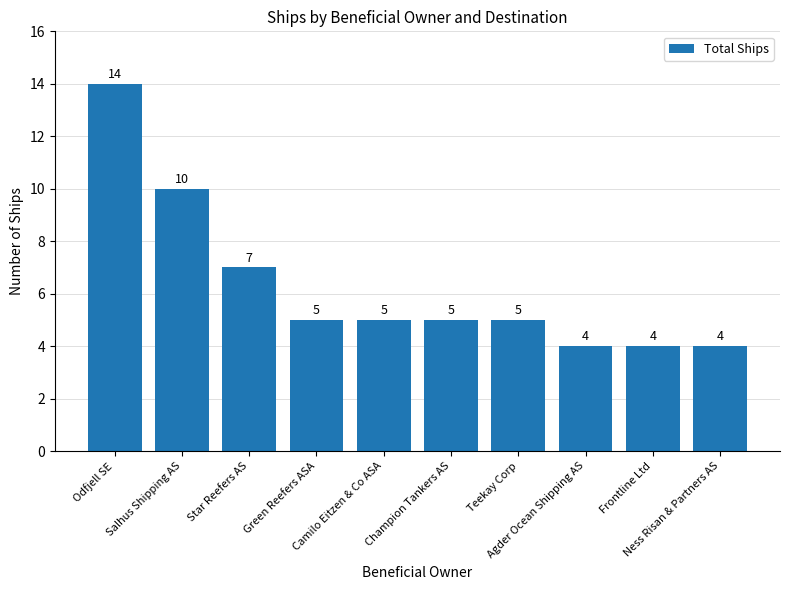

The chart shows a value of 7 at Champion Tankers AS. True or false?

False